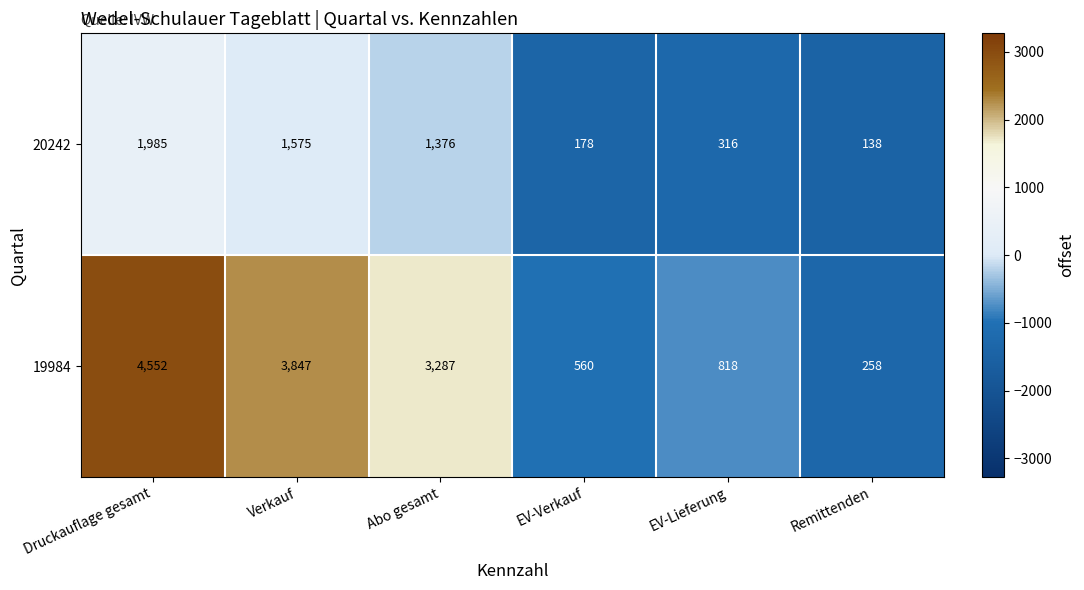

The 20242 series shows 138 at Remittenden. True or false?

True